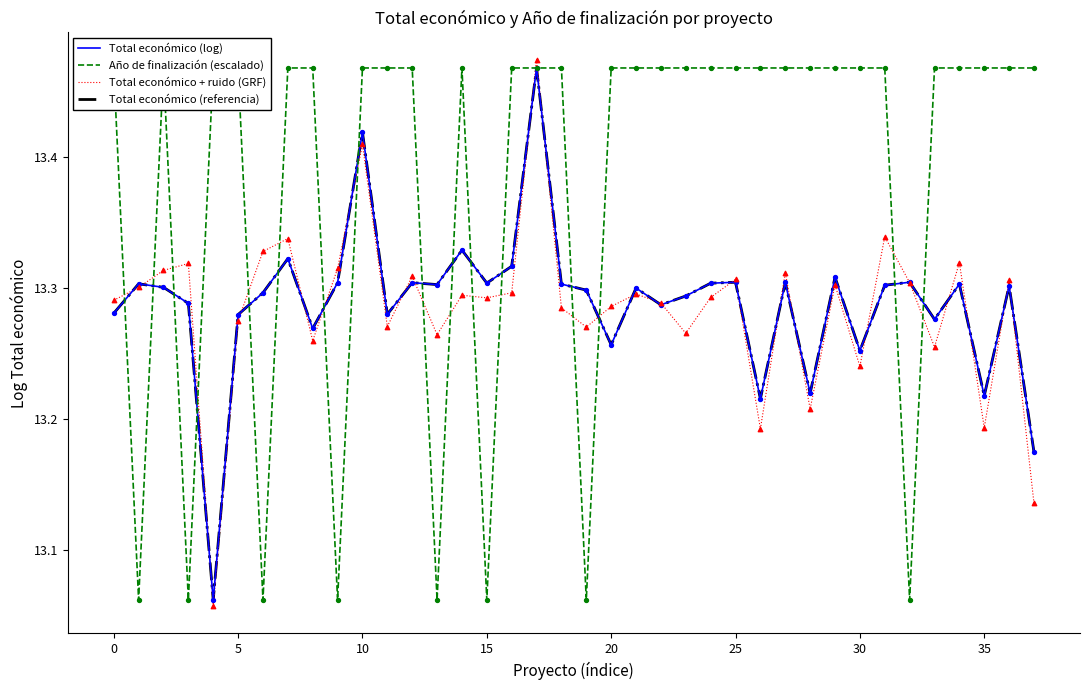

What is the total value across all series at 20?

53.3